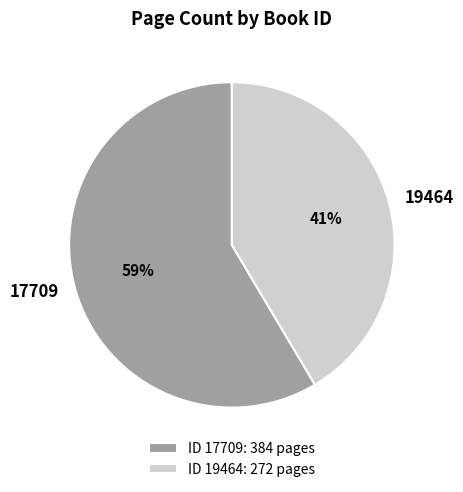

Is 17709 the majority of the pie?

Yes